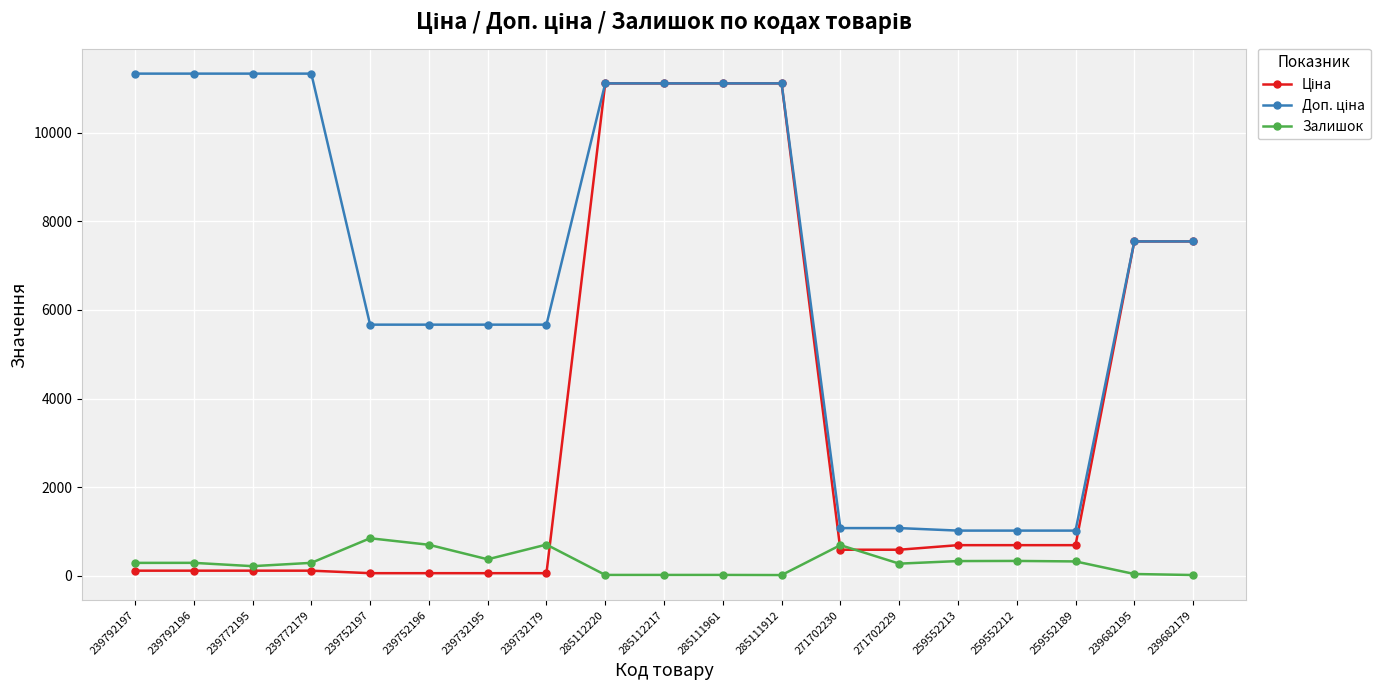

At how many categories does at least one series exceed 10108?

8